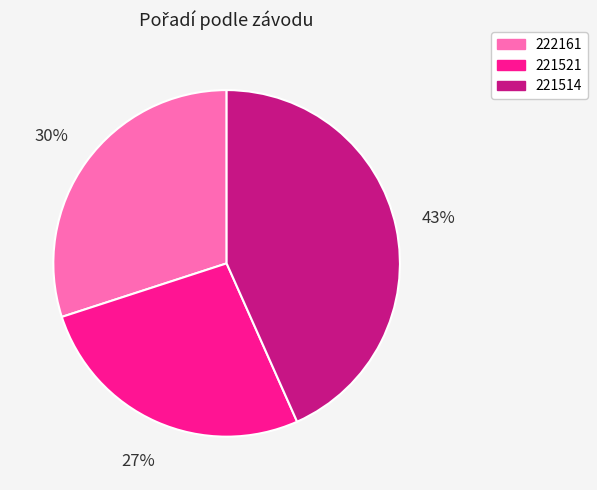

True or false: 221514 accounts for 43% of the total.

True